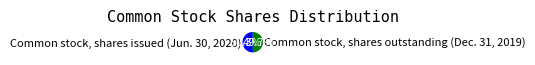

Is it true that Common stock, shares issued (Jun. 30, 2020) is 50% of the pie?

True